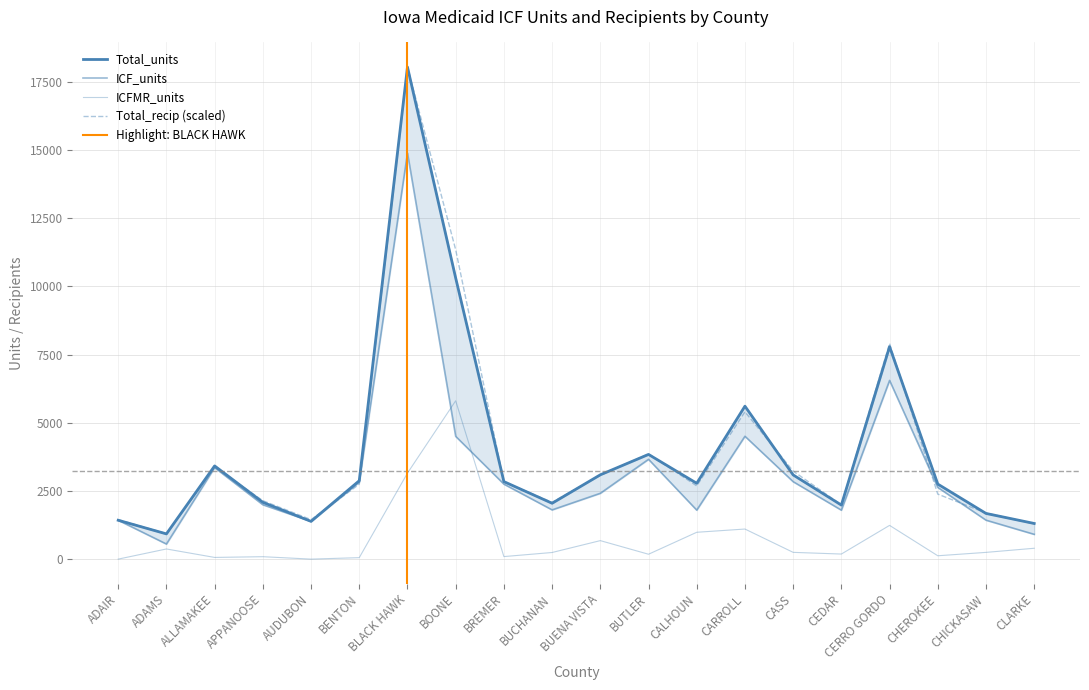

What is the difference between the maximum and minimum values in the ICF_units series?

14334.0